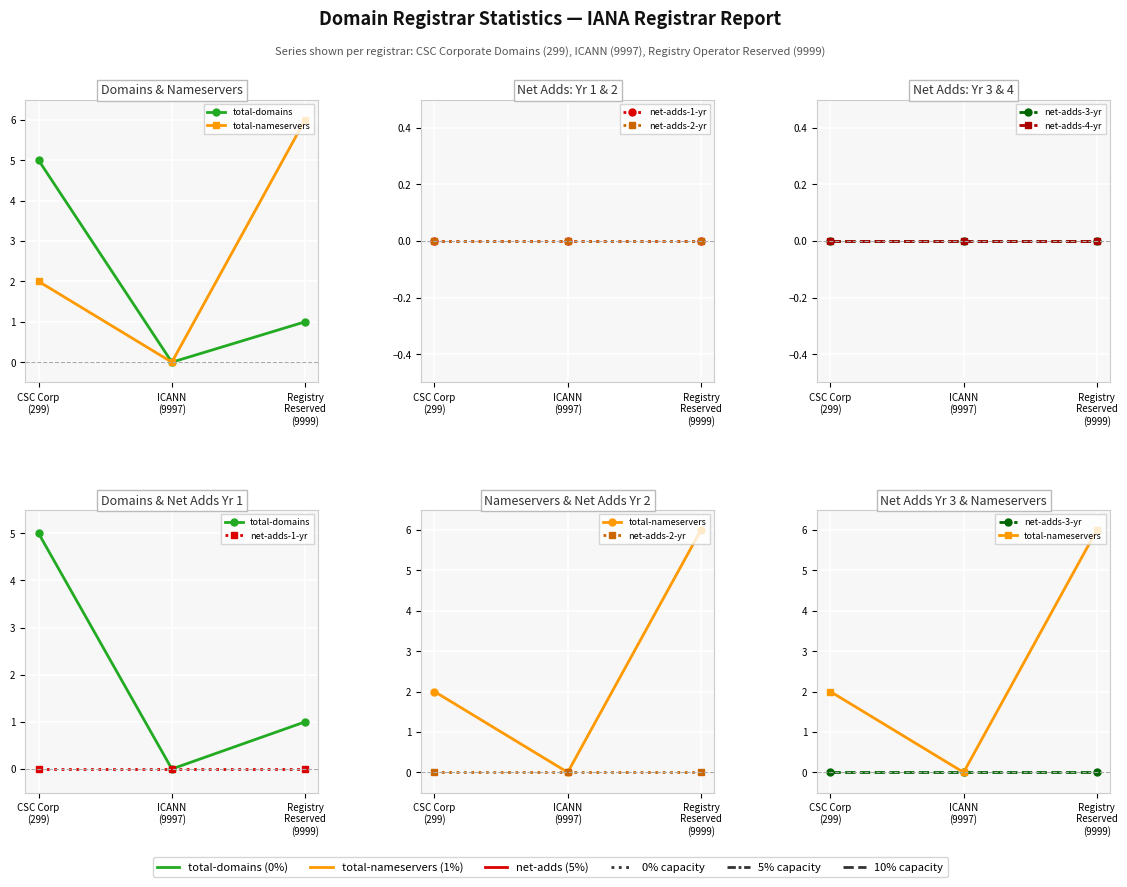

List the labels in order of net-adds-3-yr value, largest first.

CSC Corp
(299), ICANN
(9997), Registry
Reserved
(9999)